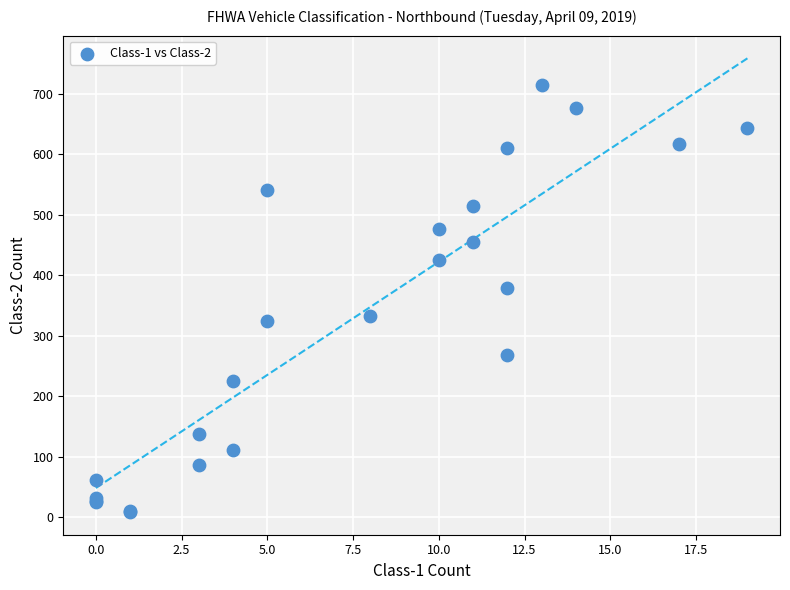

What Y value in the scatter plot is closest to 361?

379